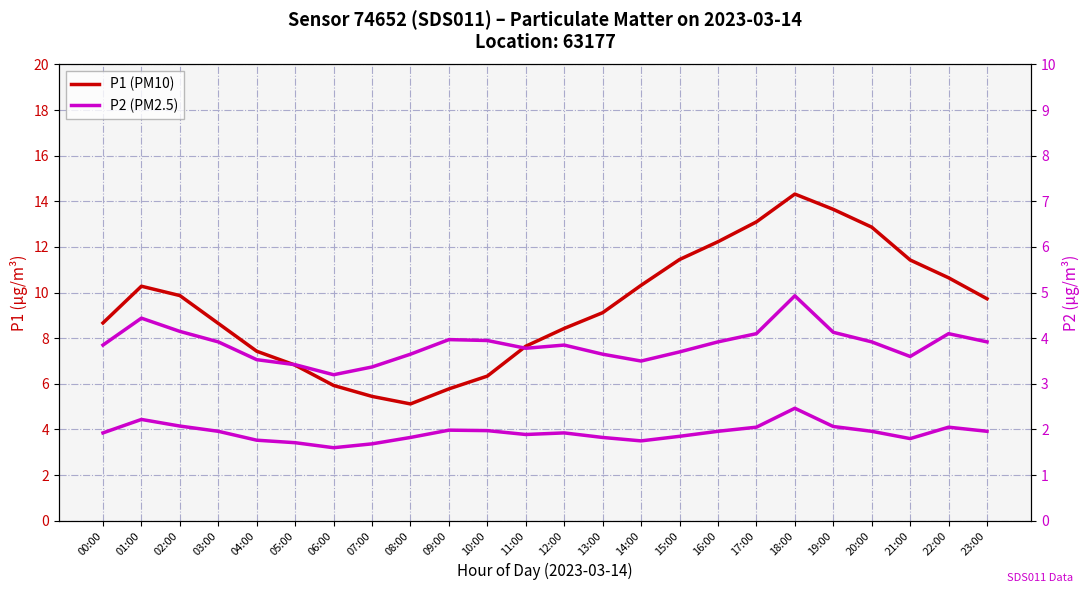

True or false: P2 (PM2.5) and P1 (PM10) intersect in this chart.

False